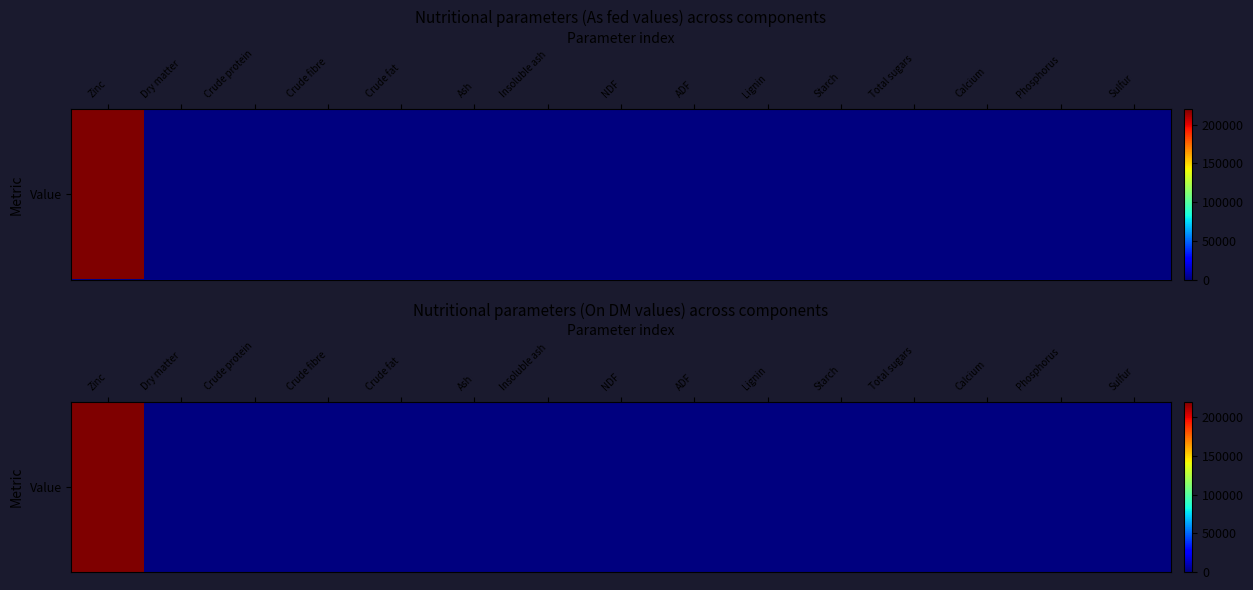

List the labels in order of value, largest first.

Zinc, Sulfur, Dry matter, Ash, Crude protein, Crude fibre, Crude fat, Insoluble ash, NDF, ADF, Lignin, Starch, Total sugars, Calcium, Phosphorus